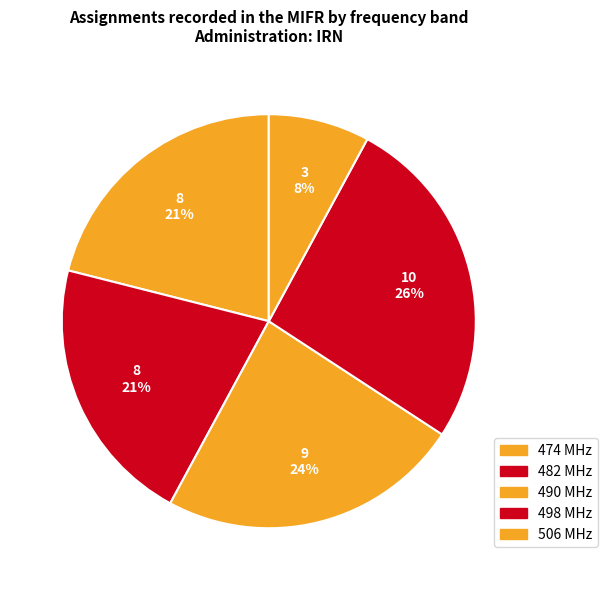

Combined, what portion of the pie is 498 MHz and 482 MHz?

47.4%